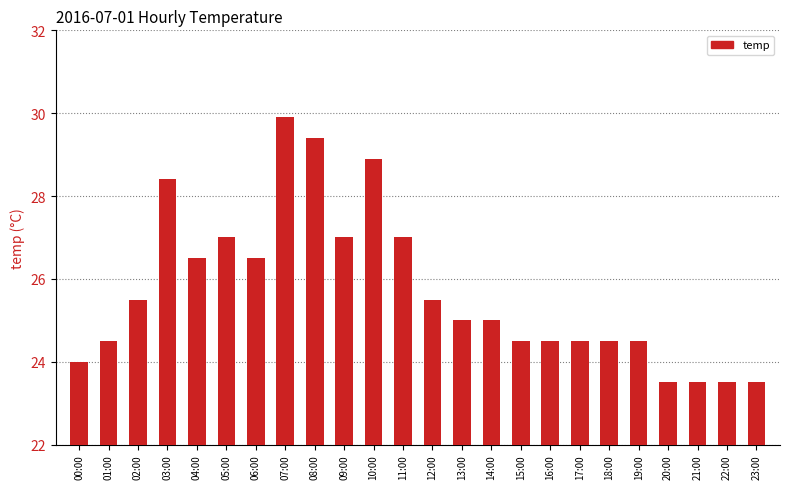

Between 13:00 and 15:00, which is larger?

13:00